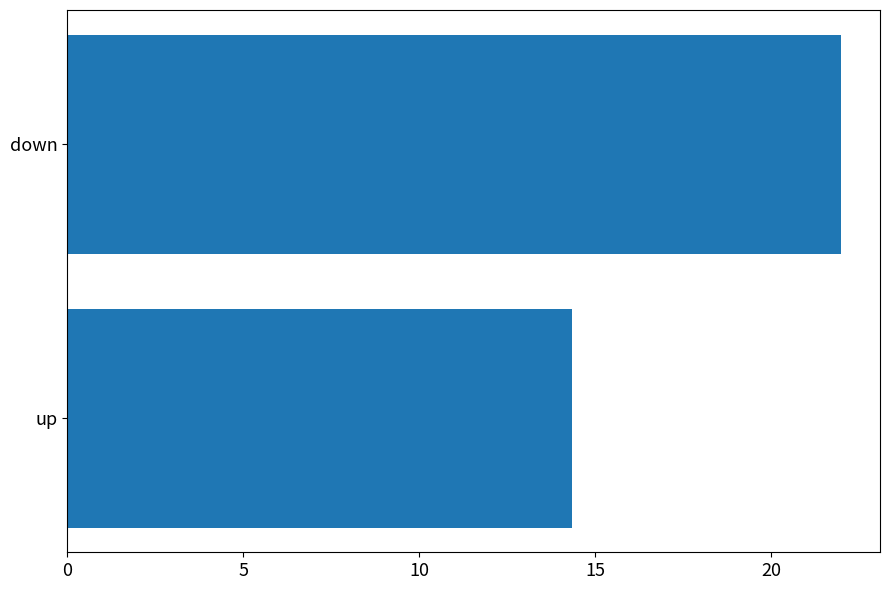

List the labels in order of value, largest first.

down, up